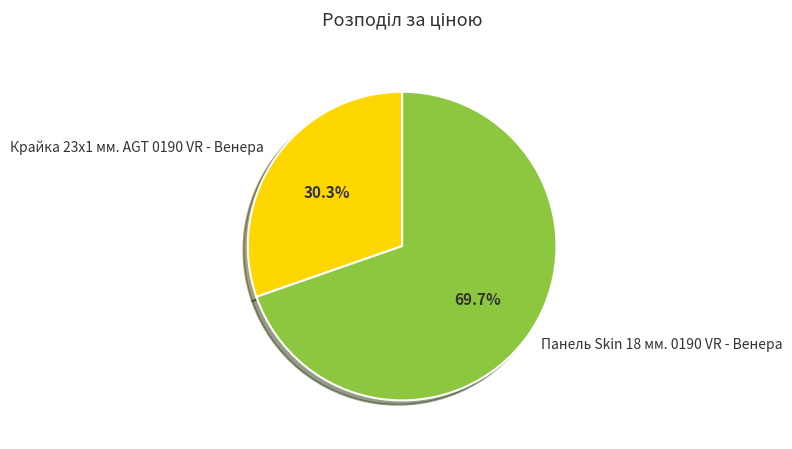

Is there any slice that represents more than half of the pie?

Yes